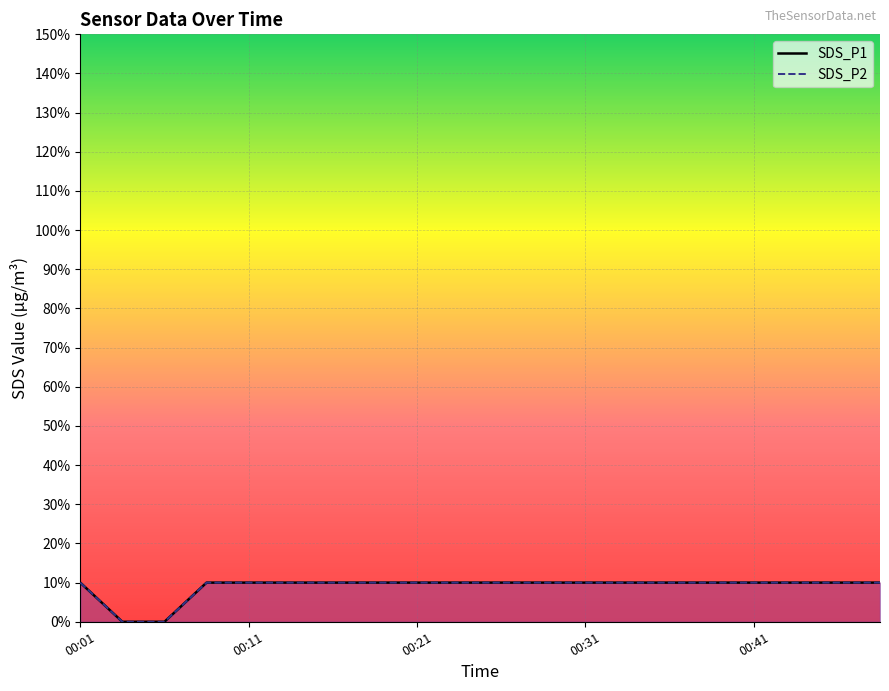

At which label is SDS_P1 closest to 0?

00:04